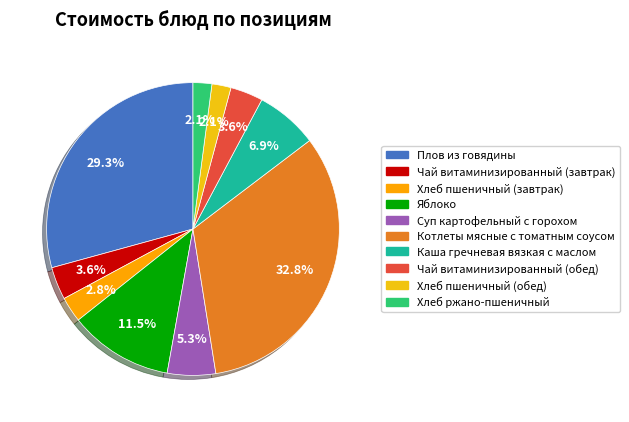

Do Хлеб пшеничный (завтрак) and Плов из говядины together represent more than half of the pie?

No